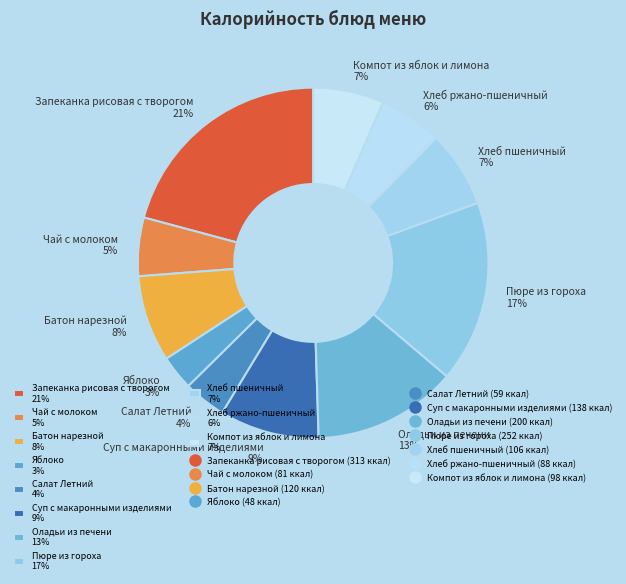

How many segments does this pie chart have?

11